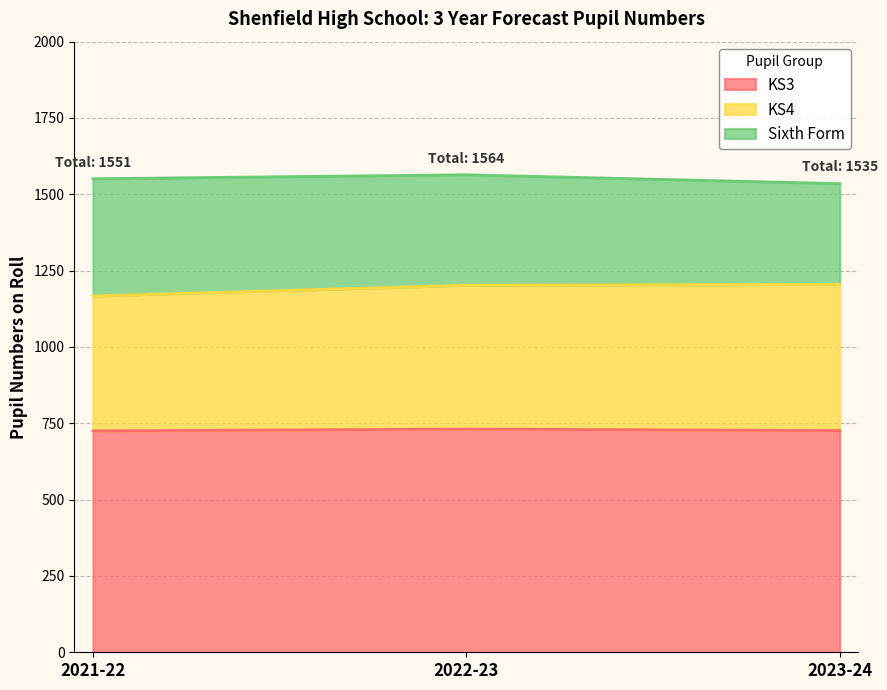

What is the sum of the KS3 values at 2021-22 and 2023-24?

1451